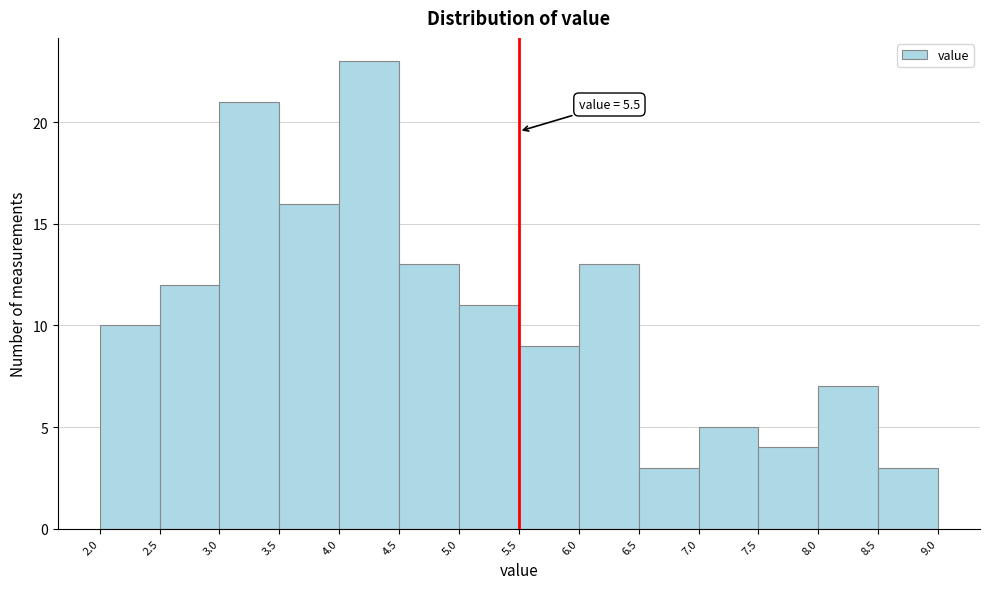

Which range on the x-axis has the tallest bar?

4.0 to 4.5